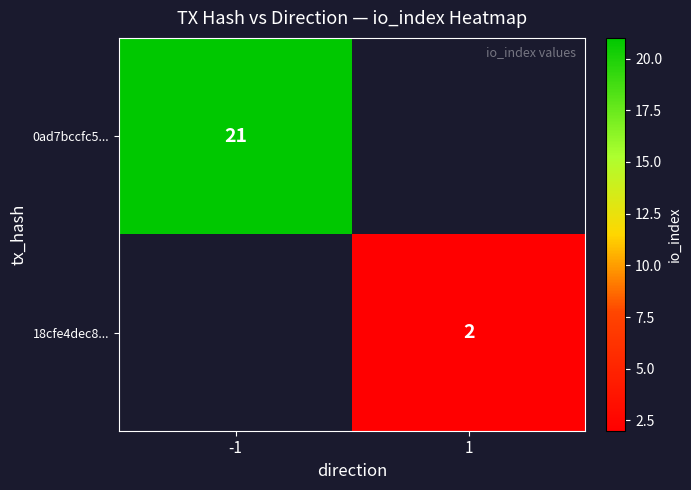

Is it true that 0ad7bccfc5... equals 5 at -1?

False